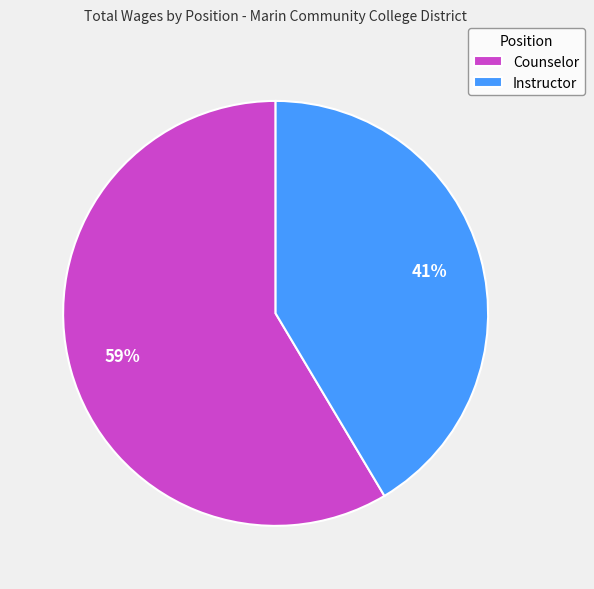

Which category has the smallest portion of the pie?

Instructor